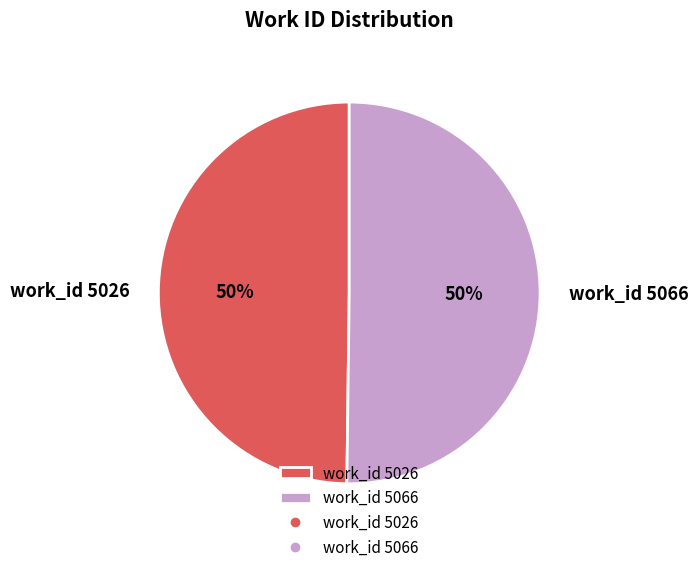

What percentage is the work_id 5066 slice, to the nearest percent?

50%